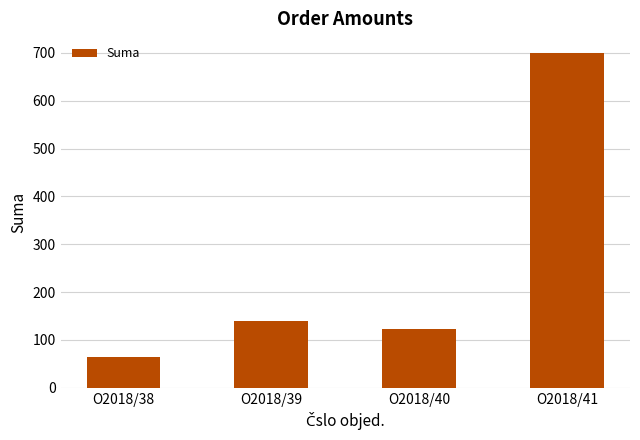

What is the difference between the second highest and minimum values?

75.1